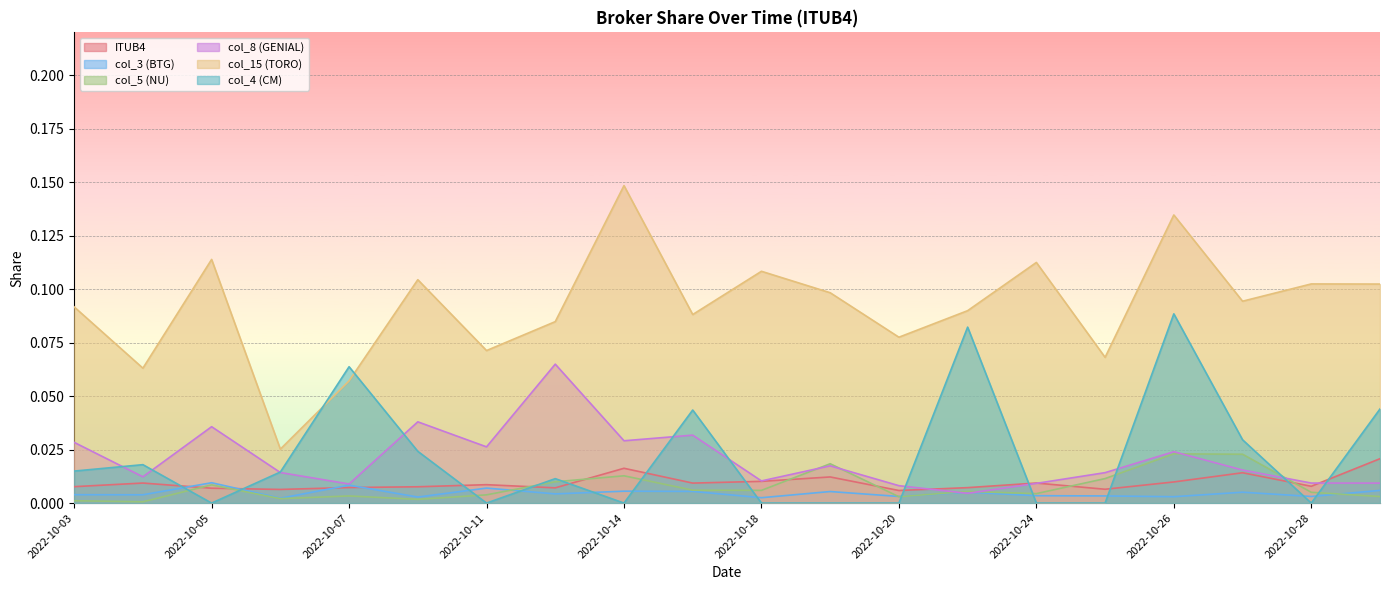

Reading left to right, what are all the values shown in this chart?

ITUB4: 2022-10-03=0.0	2022-10-04=0.0	2022-10-05=0.0	2022-10-06=0.0	2022-10-07=0.0	2022-10-10=0.0	2022-10-11=0.0	2022-10-13=0.0	2022-10-14=0.0	2022-10-17=0.0	2022-10-18=0.0	2022-10-19=0.0	2022-10-20=0.0	2022-10-21=0.0	2022-10-24=0.0	2022-10-25=0.0	2022-10-26=0.0	2022-10-27=0.0	2022-10-28=0.0	2022-10-31=0.0
col_3 (BTG): 2022-10-03=0.0	2022-10-04=0.0	2022-10-05=0.0	2022-10-06=0.0	2022-10-07=0.0	2022-10-10=0.0	2022-10-11=0.0	2022-10-13=0.0	2022-10-14=0.0	2022-10-17=0.0	2022-10-18=0.0	2022-10-19=0.0	2022-10-20=0.0	2022-10-21=0.0	2022-10-24=0.0	2022-10-25=0.0	2022-10-26=0.0	2022-10-27=0.0	2022-10-28=0.0	2022-10-31=0.0
col_5 (NU): 2022-10-03=0.0	2022-10-04=0.0	2022-10-05=0.0	2022-10-06=0.0	2022-10-07=0.0	2022-10-10=0.0	2022-10-11=0.0	2022-10-13=0.0	2022-10-14=0.0	2022-10-17=0.0	2022-10-18=0.0	2022-10-19=0.0	2022-10-20=0.0	2022-10-21=0.0	2022-10-24=0.0	2022-10-25=0.0	2022-10-26=0.0	2022-10-27=0.0	2022-10-28=0.0	2022-10-31=0.0
col_8 (GENIAL): 2022-10-03=0.0	2022-10-04=0.0	2022-10-05=0.0	2022-10-06=0.0	2022-10-07=0.0	2022-10-10=0.0	2022-10-11=0.0	2022-10-13=0.1	2022-10-14=0.0	2022-10-17=0.0	2022-10-18=0.0	2022-10-19=0.0	2022-10-20=0.0	2022-10-21=0.0	2022-10-24=0.0	2022-10-25=0.0	2022-10-26=0.0	2022-10-27=0.0	2022-10-28=0.0	2022-10-31=0.0
col_15 (TORO): 2022-10-03=0.1	2022-10-04=0.1	2022-10-05=0.1	2022-10-06=0.0	2022-10-07=0.1	2022-10-10=0.1	2022-10-11=0.1	2022-10-13=0.1	2022-10-14=0.1	2022-10-17=0.1	2022-10-18=0.1	2022-10-19=0.1	2022-10-20=0.1	2022-10-21=0.1	2022-10-24=0.1	2022-10-25=0.1	2022-10-26=0.1	2022-10-27=0.1	2022-10-28=0.1	2022-10-31=0.1
col_4 (CM): 2022-10-03=0.0	2022-10-04=0.0	2022-10-05=0.0	2022-10-06=0.0	2022-10-07=0.1	2022-10-10=0.0	2022-10-11=0.0	2022-10-13=0.0	2022-10-14=0.0	2022-10-17=0.0	2022-10-18=0.0	2022-10-19=0.0	2022-10-20=0.0	2022-10-21=0.1	2022-10-24=0.0	2022-10-25=0.0	2022-10-26=0.1	2022-10-27=0.0	2022-10-28=0.0	2022-10-31=0.0